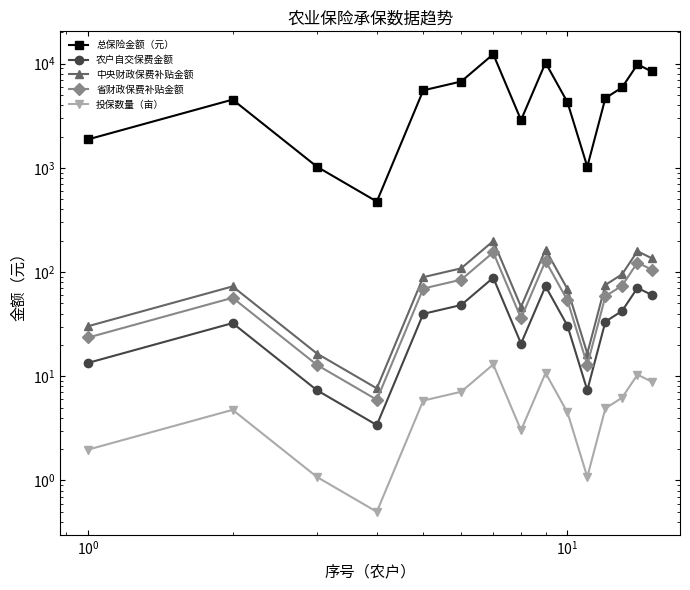

True or false: 省财政保费补贴金额 and 农户自交保费金额 intersect in this chart.

False